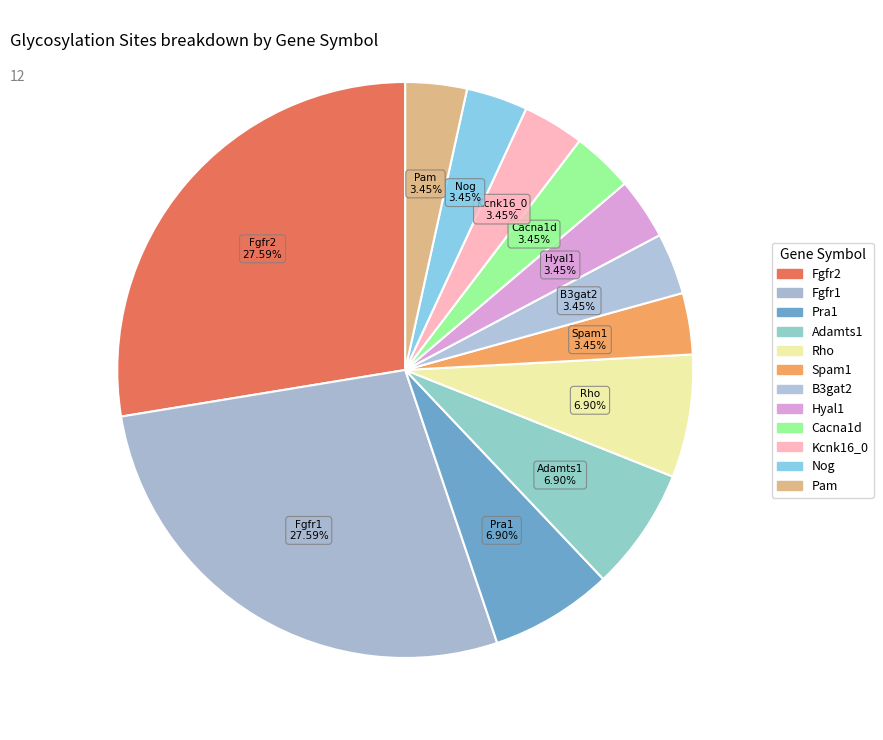

Count the number of slices in the pie.

12